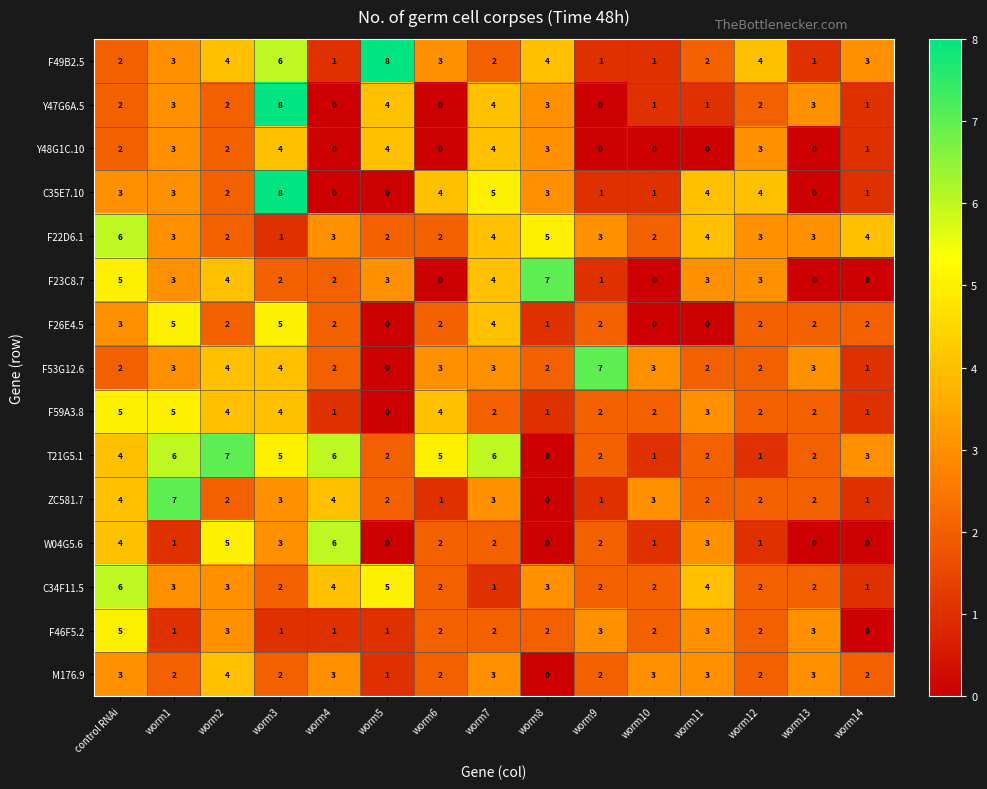

At which label does F22D6.1 first exceed 3?

control RNAi